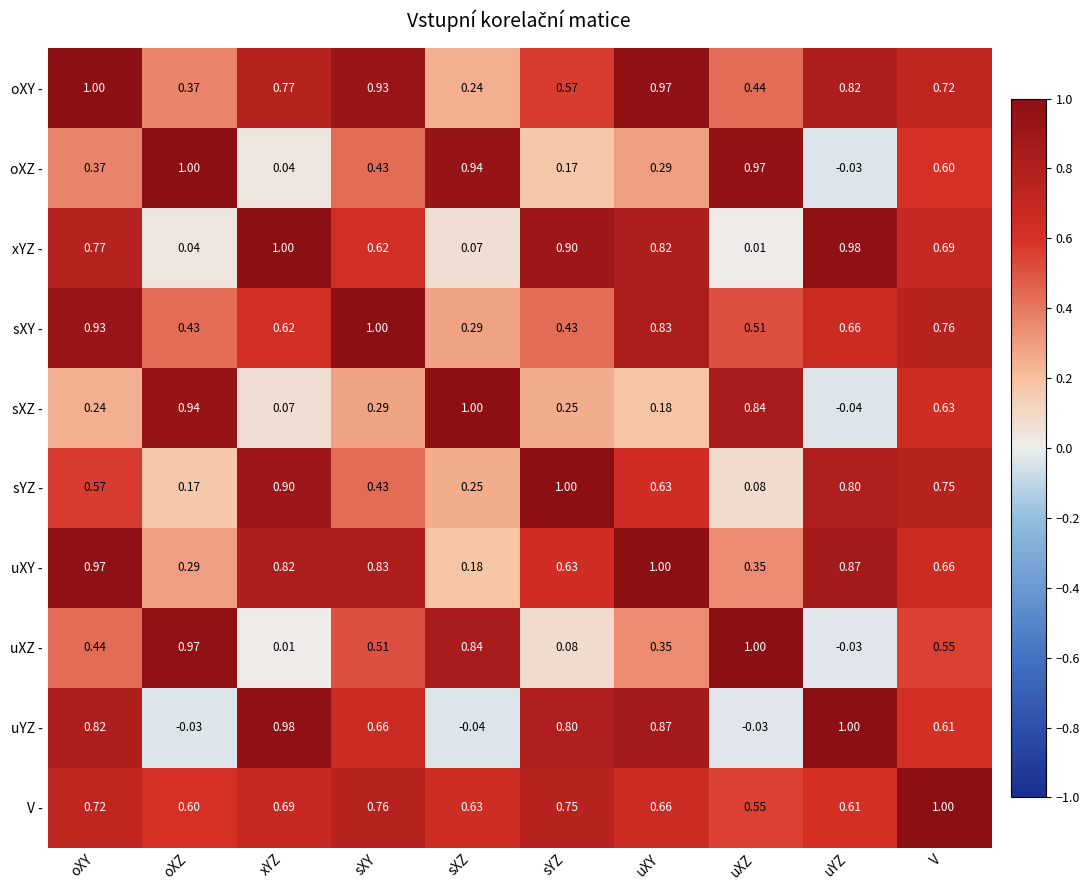

At which label does oXY - reach its peak?

oXY